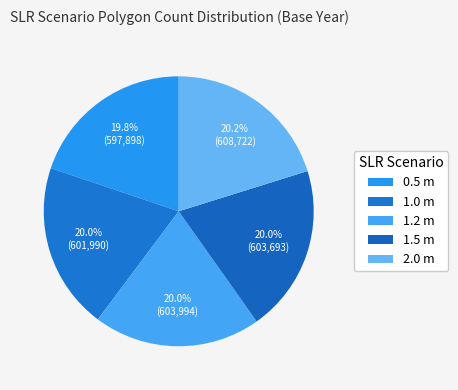

Does any single category account for the majority?

No